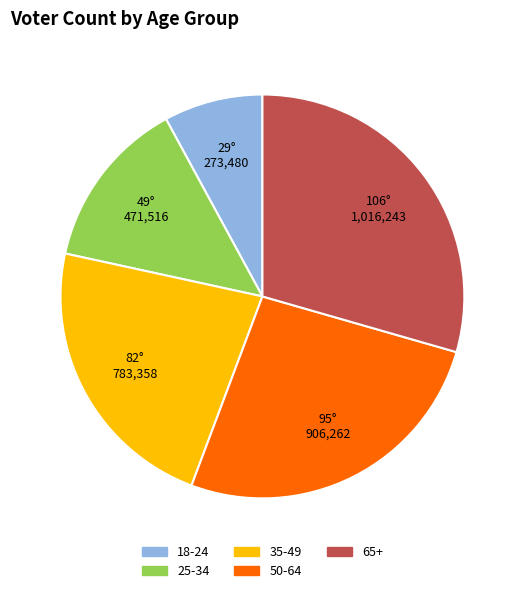

How many segments does this pie chart have?

5